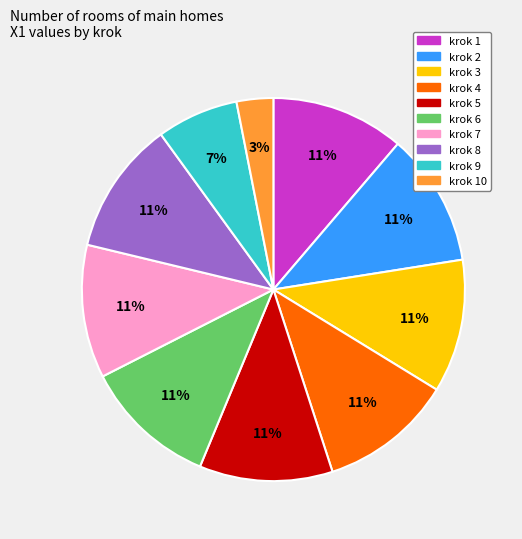

Is there a majority slice in this chart?

No